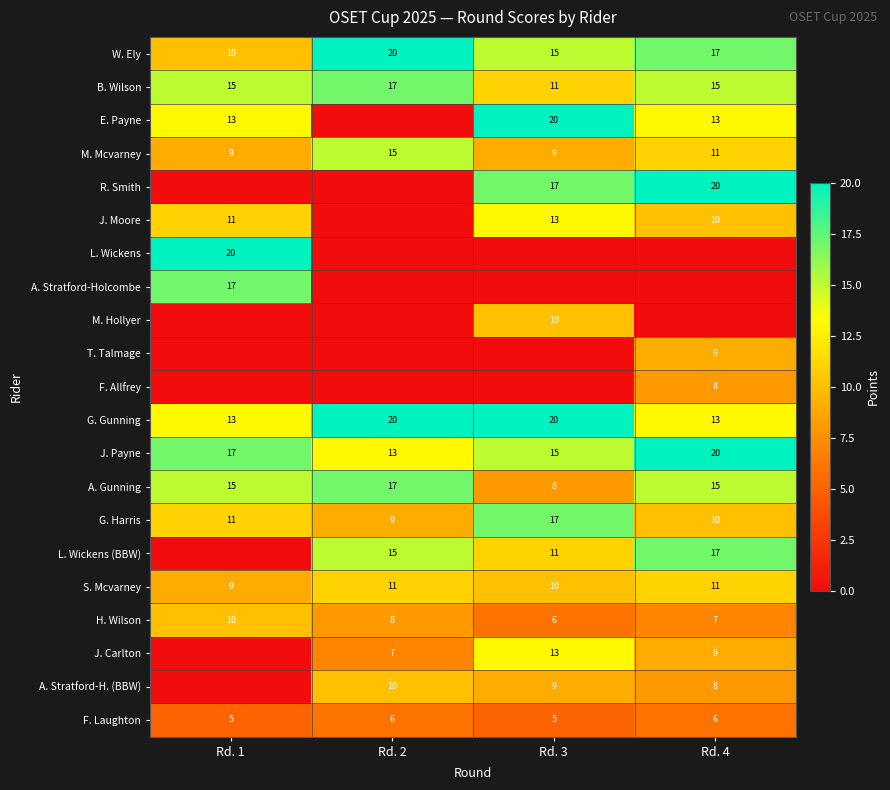

Count the J. Payne values in the range 15 to 20.

3